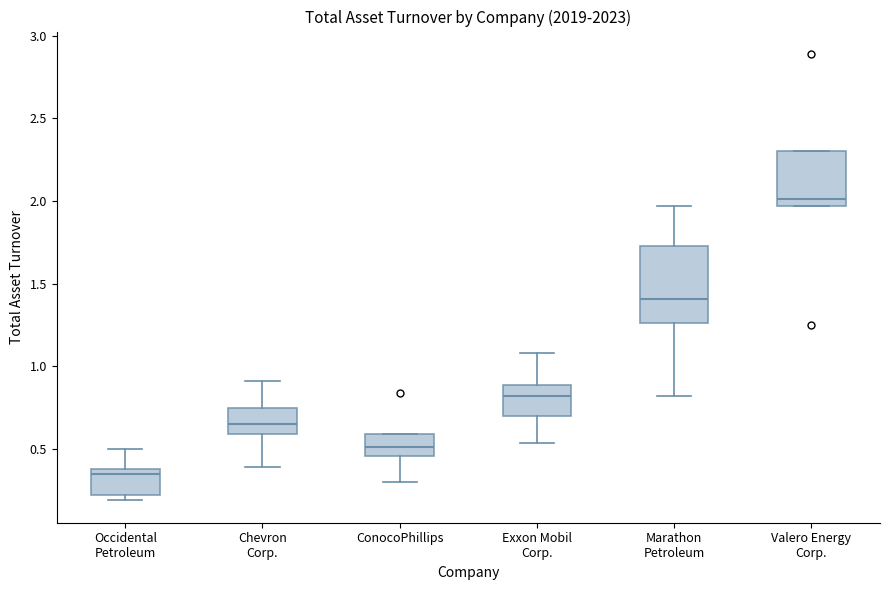

Which box's median line is the lowest?

Occidental Petroleum